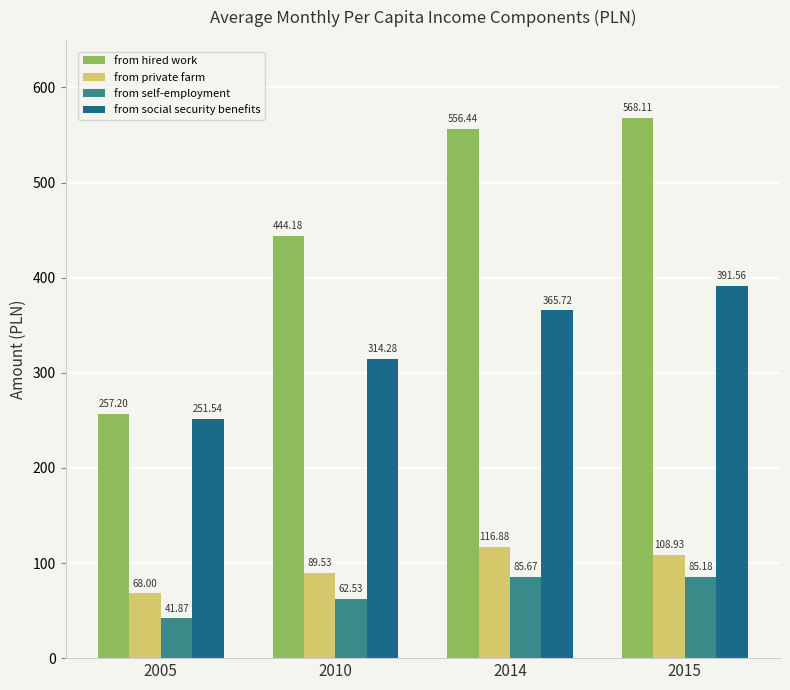

At which label does from social security benefits first exceed 365?

2014